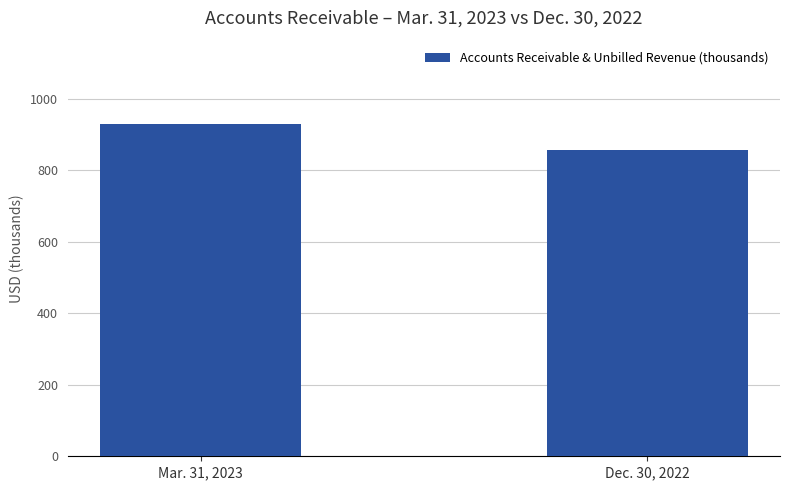

How many data points does each series have?

2